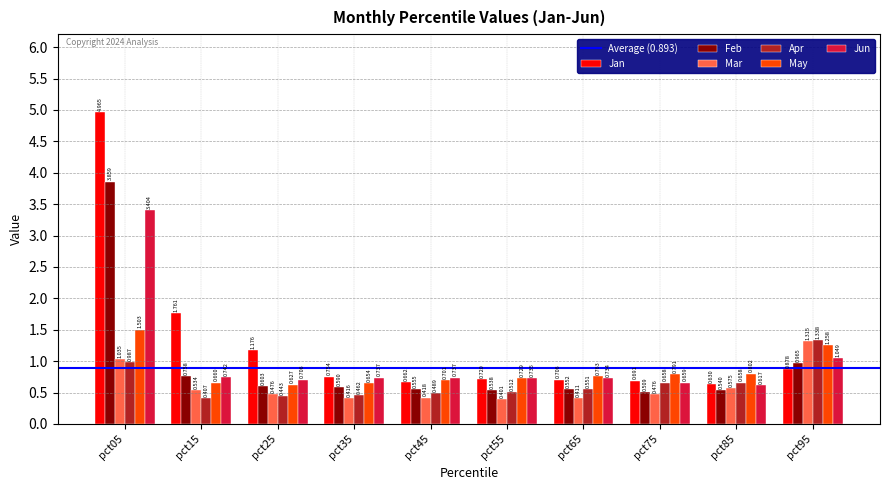

At pct95, list the series in order from smallest to largest.

Jan, Feb, Jun, May, Mar, Apr